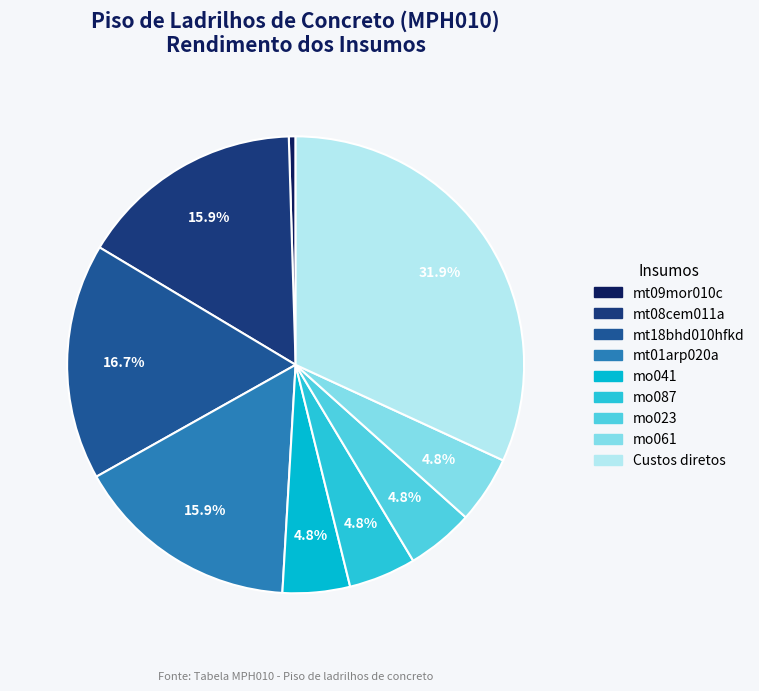

What is the ratio of the value at mo061 to the value at mt18bhd010hfkd?

0.3